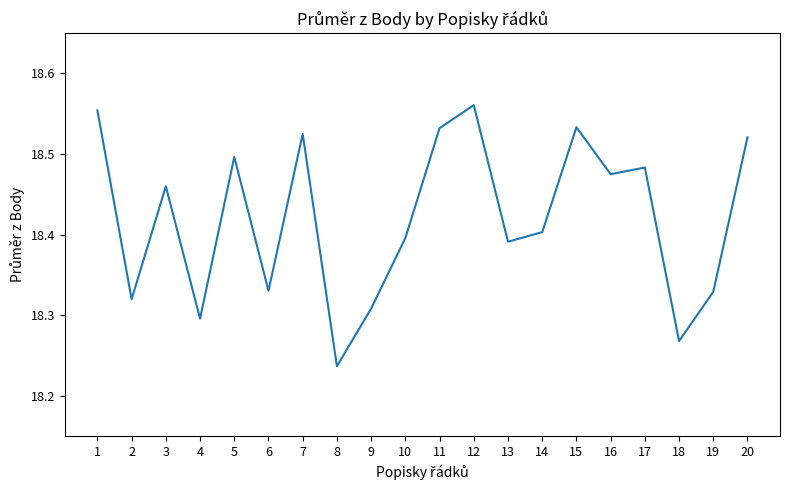

What is the difference between the values at 14 and 19?

0.1